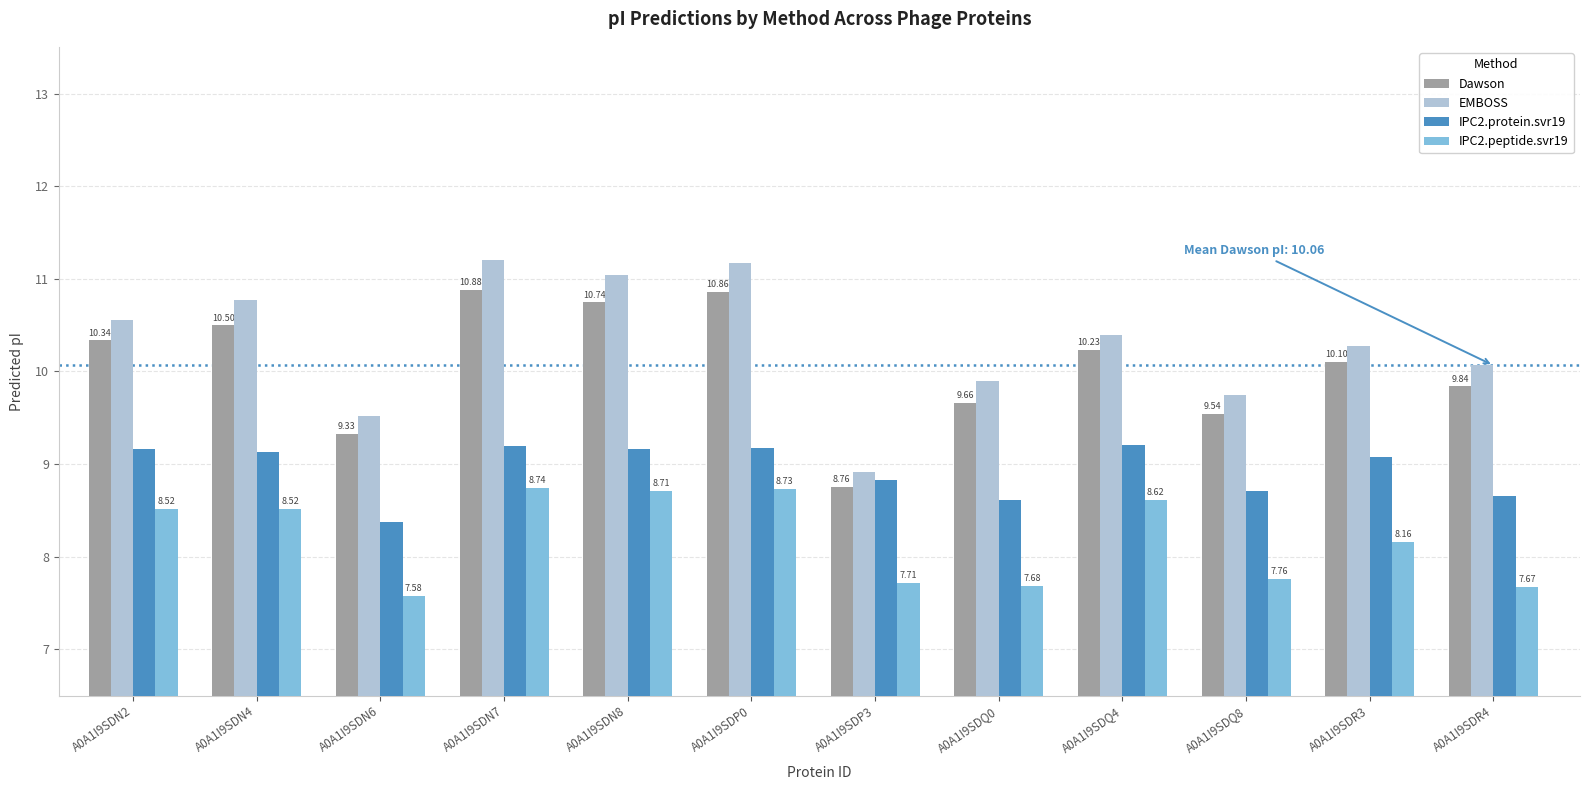

What are all the series names shown in the legend?

Dawson, EMBOSS, IPC2.protein.svr19, IPC2.peptide.svr19